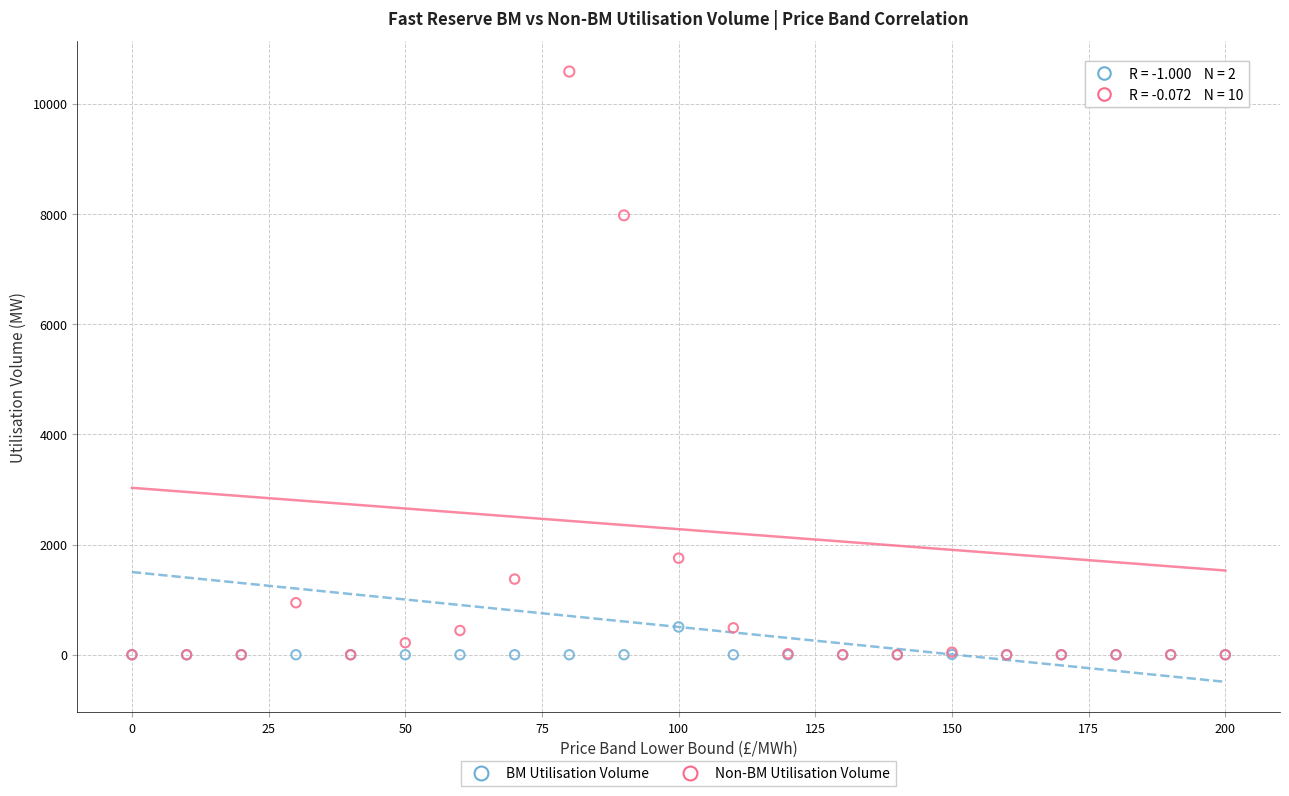

What are all the series names shown in the legend?

BM Utilisation Volume, Non-BM Utilisation Volume